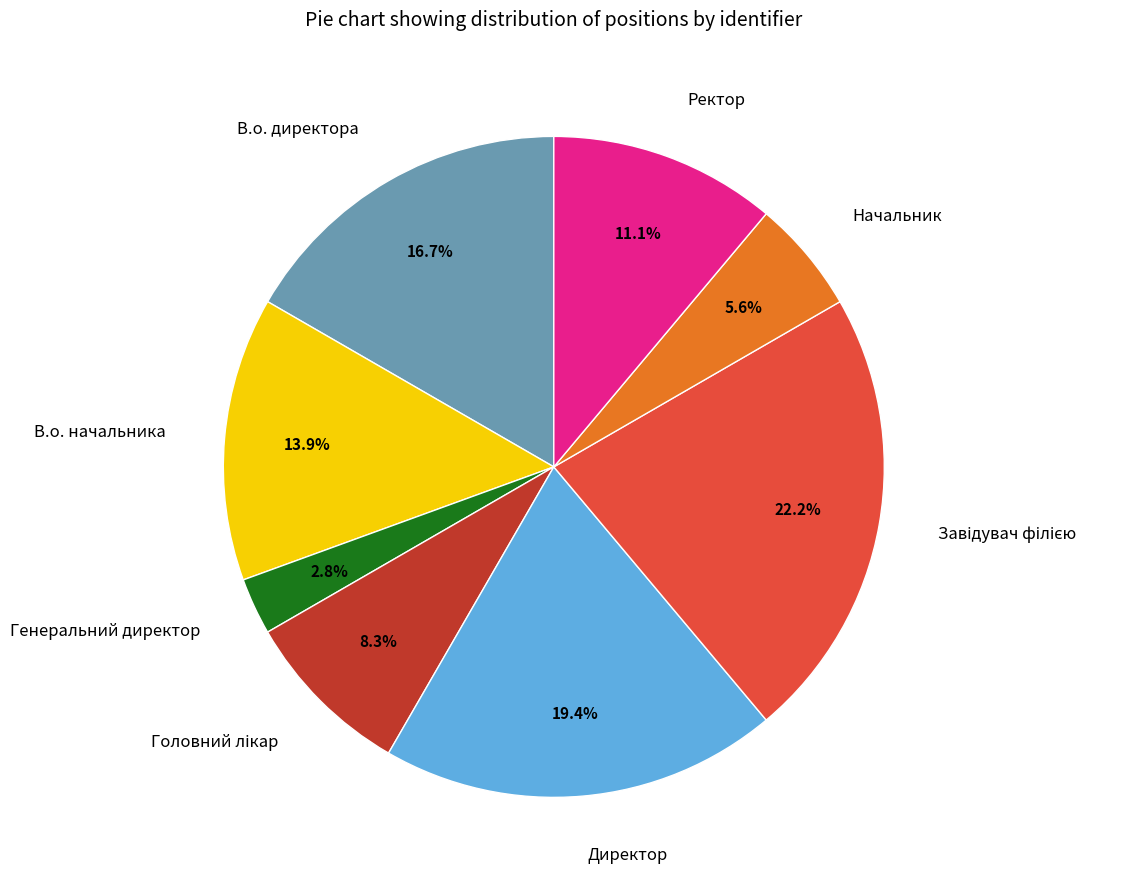

To the nearest percent, what is the difference between the largest and smallest slice percentages?

19%